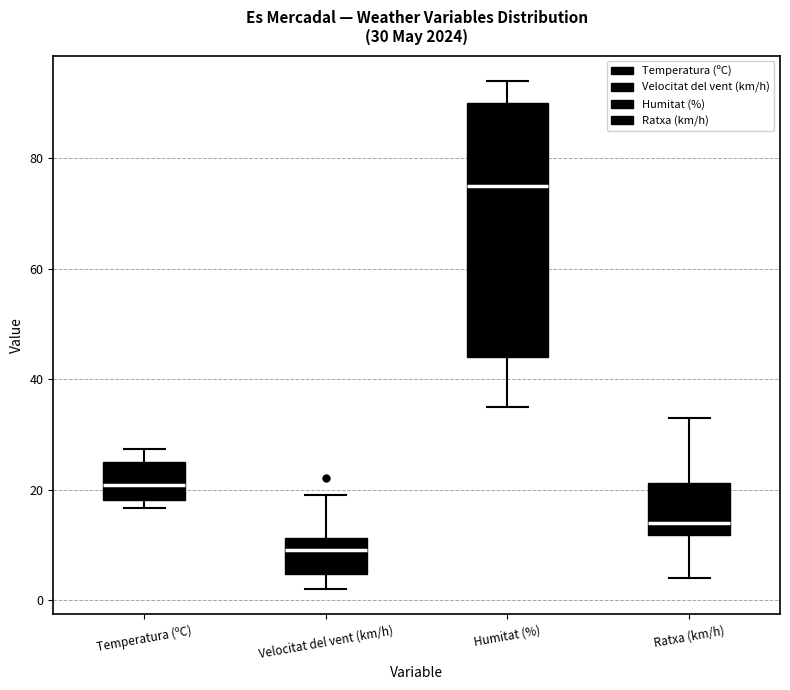

Comparing the boxes themselves (not the whiskers), which one is the tallest?

Humitat (%)